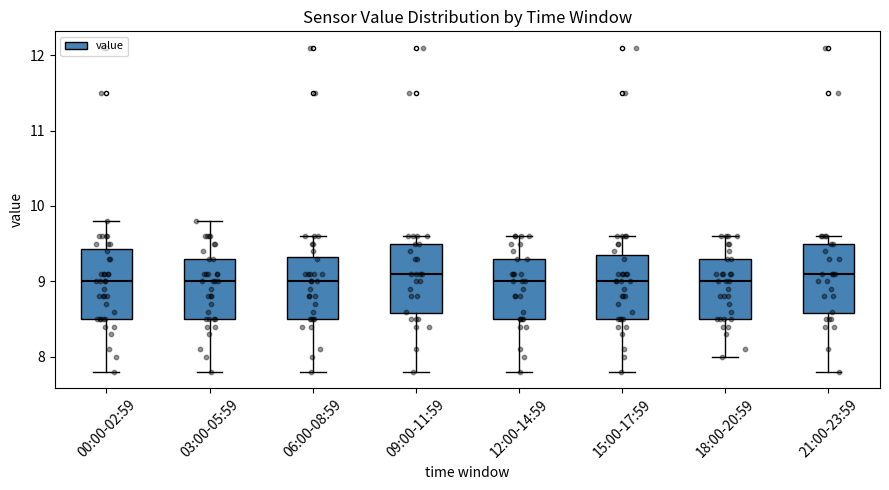

Reading left to right, transcribe this box plot: for each box, give where its median line is, the range the box spans, and where its two whiskers end, as read against the y-axis. The values are not printed on the chart, so give them approximately, as read against the axis.

00:00-02:59: median 9.0, box 8.5 to 9.4, whiskers 7.8 to 9.8
03:00-05:59: median 9.0, box 8.5 to 9.3, whiskers 7.8 to 9.8
06:00-08:59: median 9.0, box 8.5 to 9.3, whiskers 7.8 to 9.6
09:00-11:59: median 9.1, box 8.6 to 9.5, whiskers 7.8 to 9.6
12:00-14:59: median 9.0, box 8.5 to 9.3, whiskers 7.8 to 9.6
15:00-17:59: median 9.0, box 8.5 to 9.4, whiskers 7.8 to 9.6
18:00-20:59: median 9.0, box 8.5 to 9.3, whiskers 8.0 to 9.6
21:00-23:59: median 9.1, box 8.6 to 9.5, whiskers 7.8 to 9.6